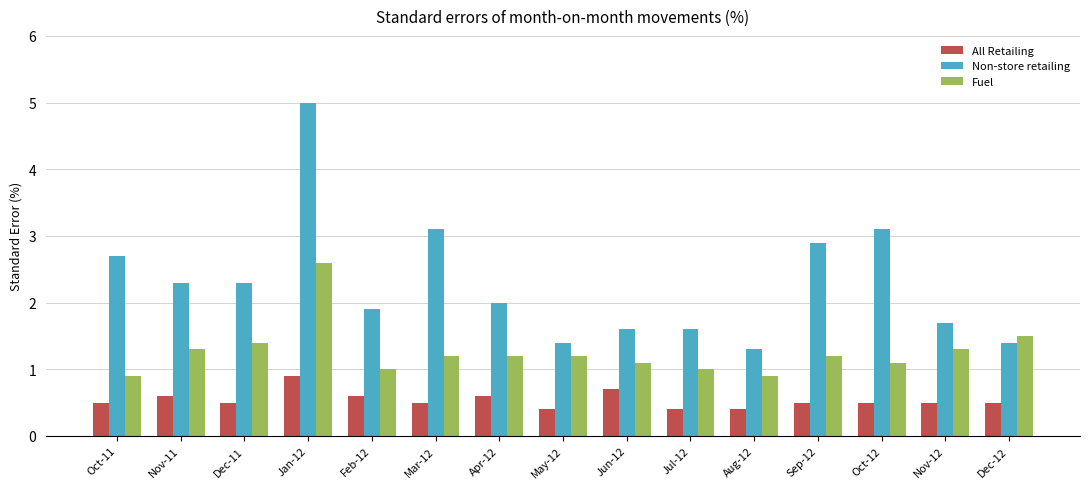

Which series has the widest spread of values?

Non-store retailing